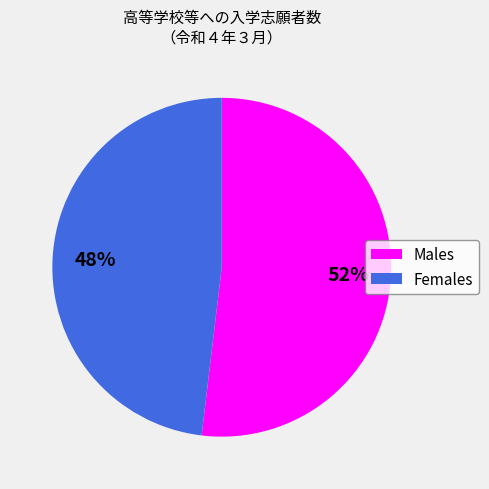

To the nearest percent, what is the difference between the largest and smallest slice percentages?

4%